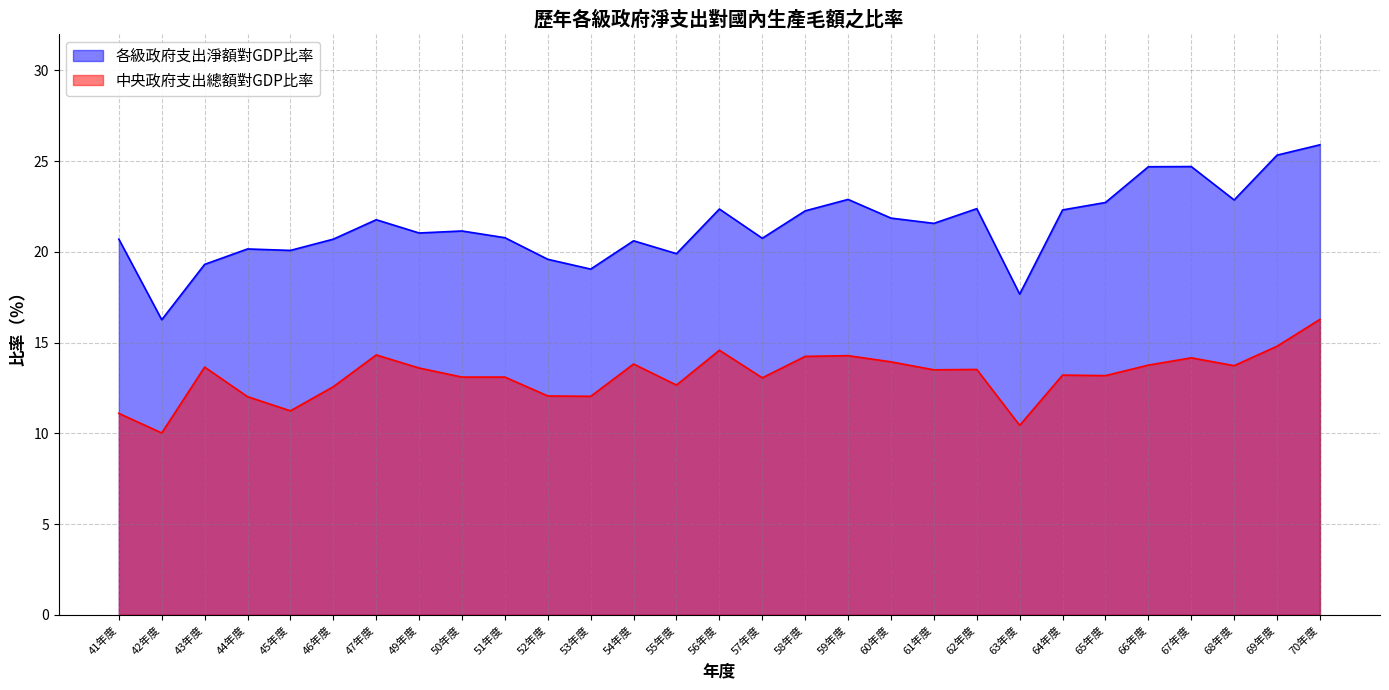

What is the difference between the 各級政府支出淨額對GDP比率 values at 41年度 and 65年度?

2.0